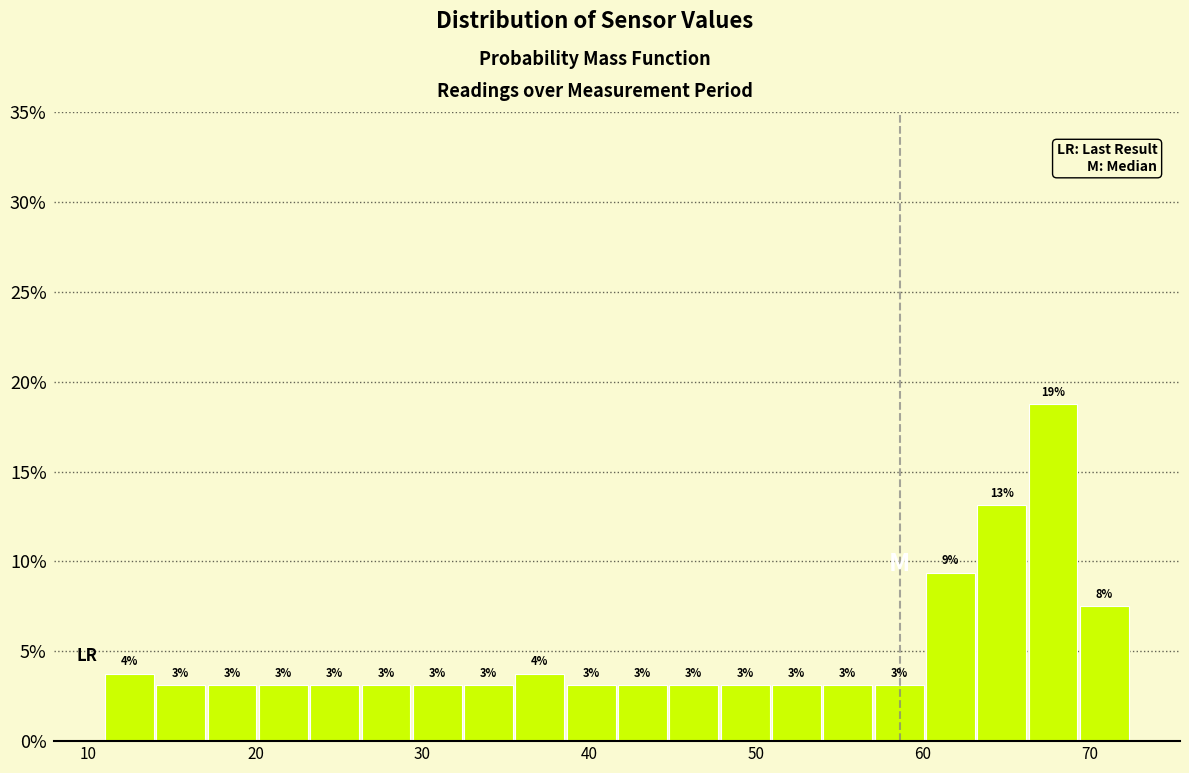

Around what value on the x-axis is the tallest bar? Give the approximate position of its centre, as read against the axis.

68